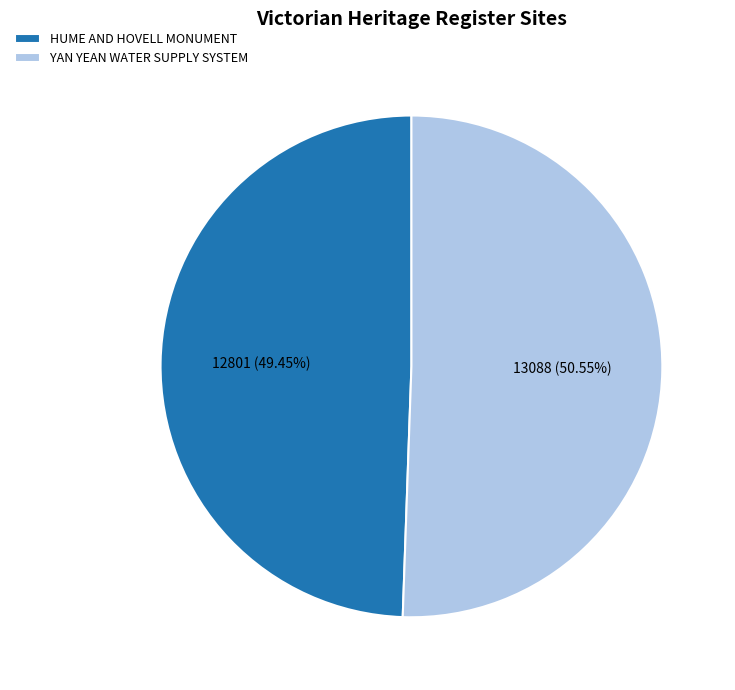

What is the ratio of the value at HUME AND HOVELL MONUMENT to the value at YAN YEAN WATER SUPPLY SYSTEM?

1.0